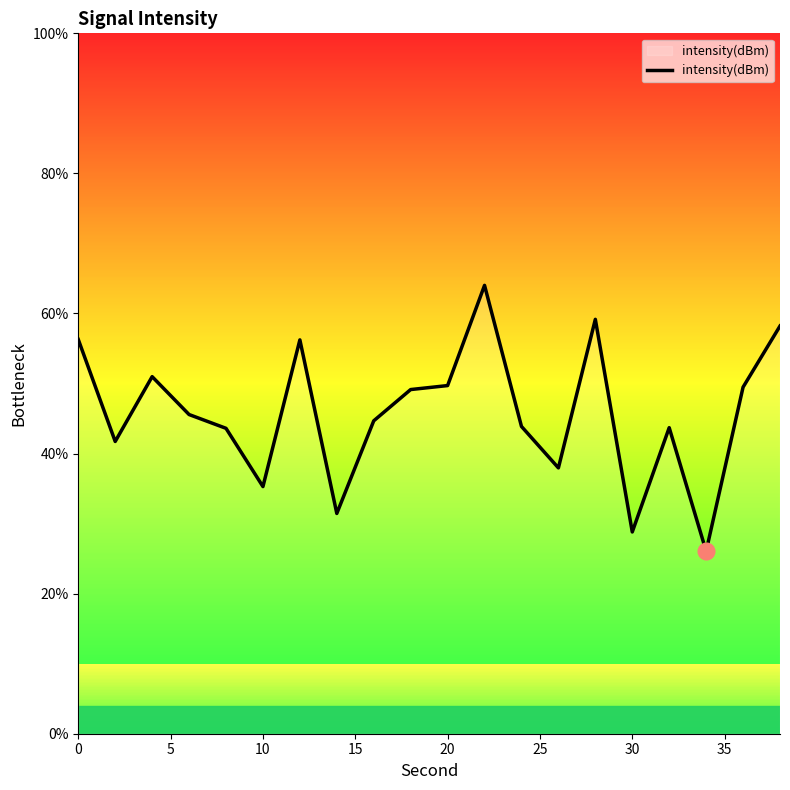

How many categories are shown in the chart?

20